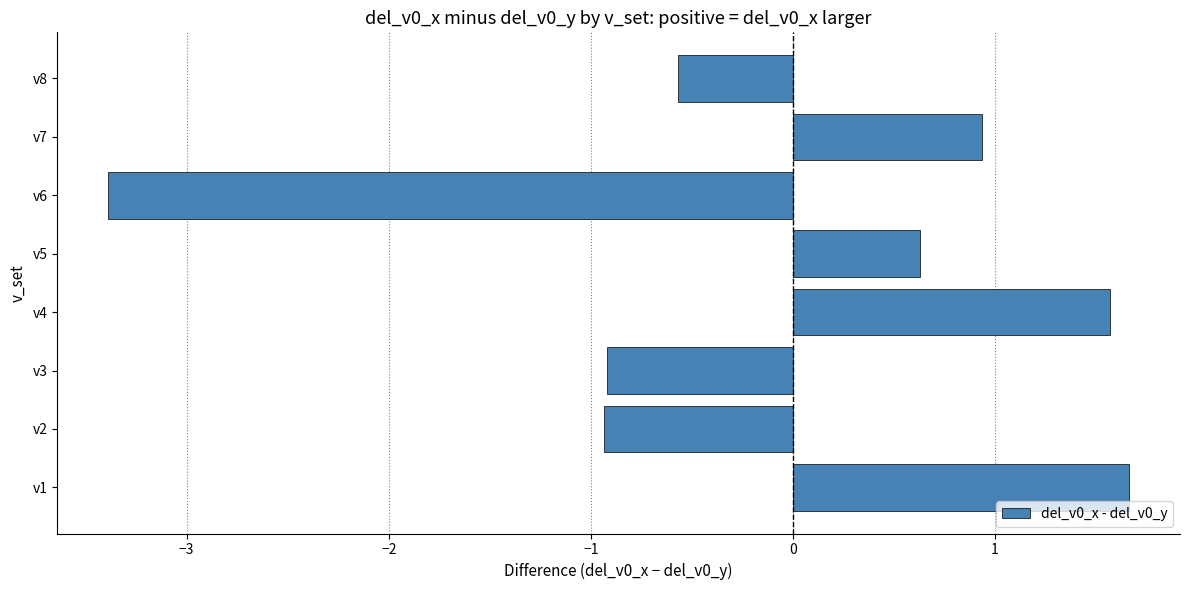

What is the approximate value at v4?

1.6